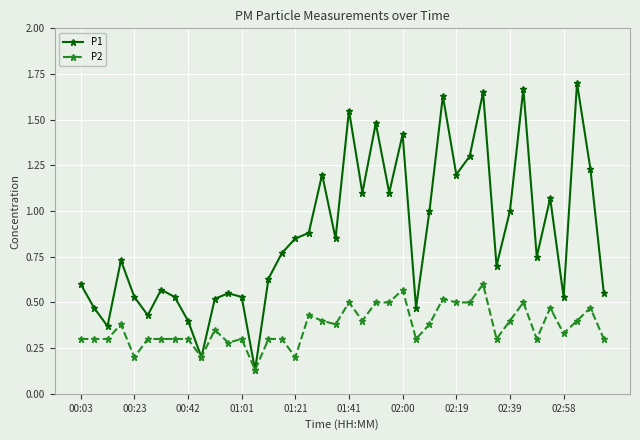

True or false: P1 has more than 1 points higher than both neighbors.

True